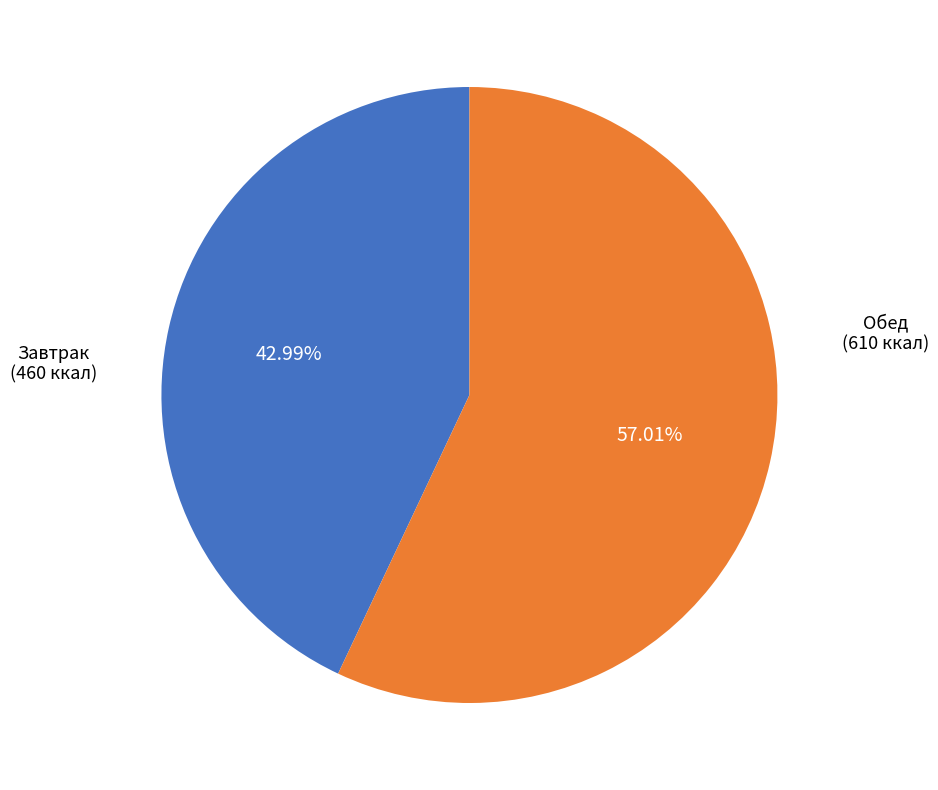

How many segments does this pie chart have?

2